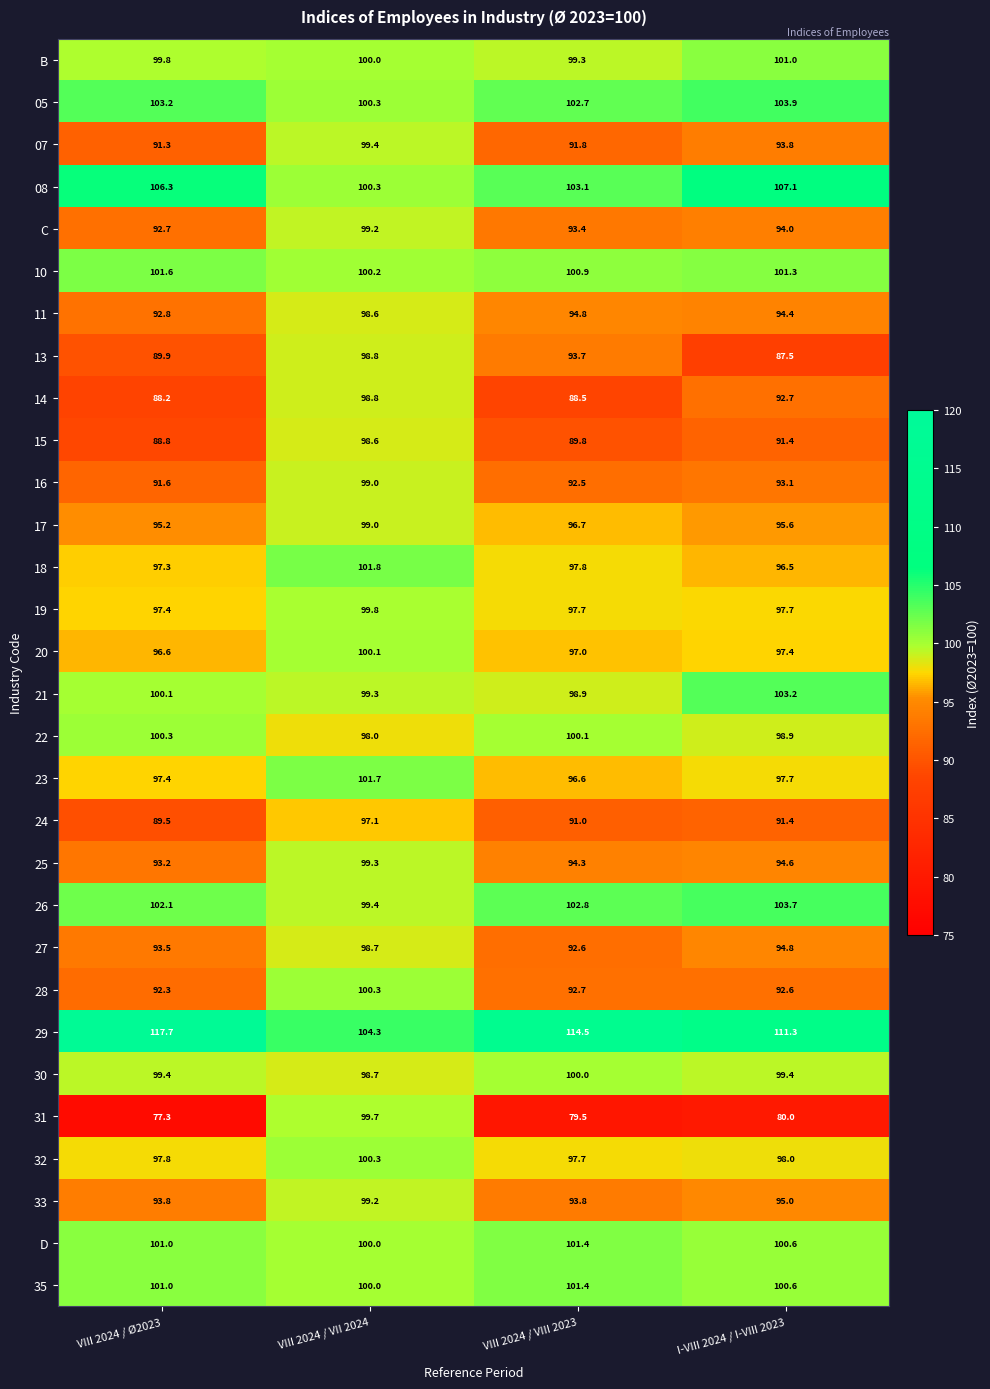

Between VIII 2024 / Ø2023 and I-VIII 2024 / I-VIII 2023, which series saw the biggest shift?

29